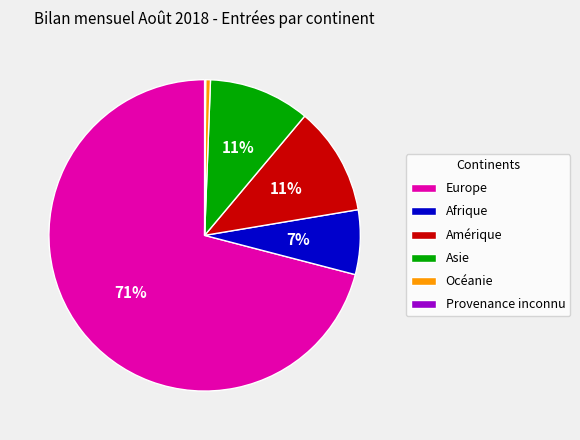

Which category has the biggest portion of the pie?

Europe